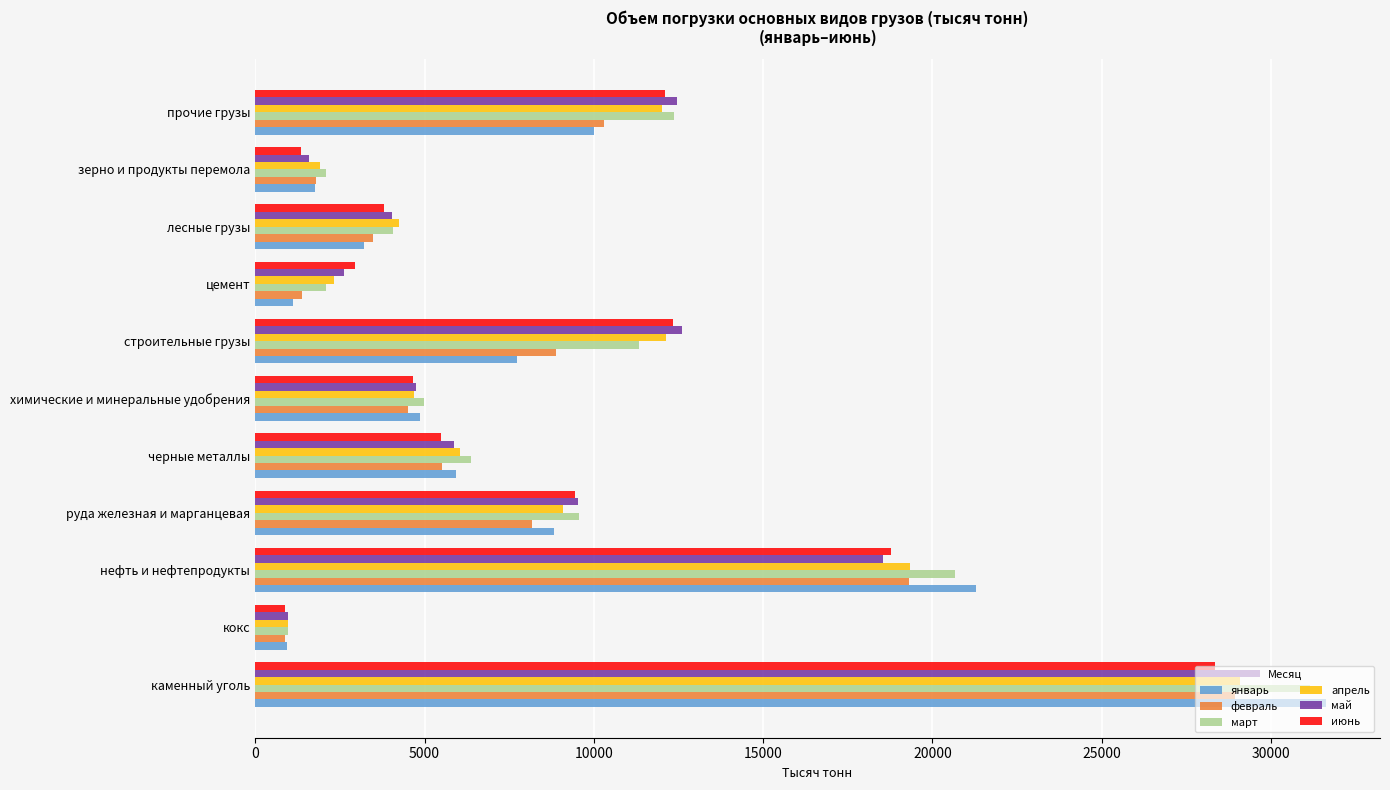

Is the value of май at каменный уголь greater than the value of март at строительные грузы?

Yes